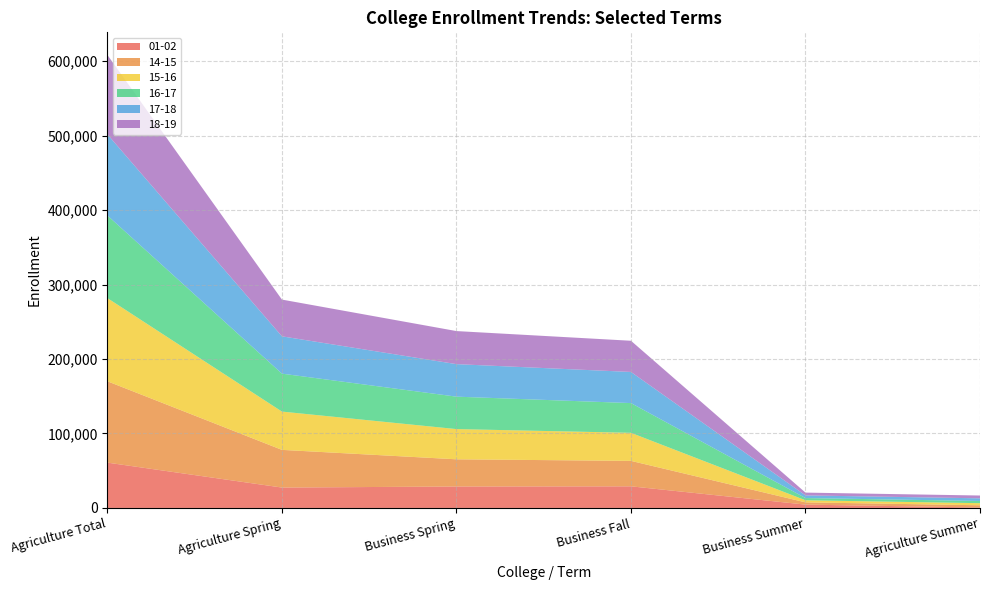

Reading right to left, what are all the values shown in this chart?

01-02: 568.0	4479.0	29029.0	28790.0	27383.0	60855.0
14-15: 3029.8	3029.8	34183.0	36530.0	50604.7	109234.8
15-16: 2808.0	2808.0	37685.3	40580.2	51417.5	111694.6
16-17: 2968.3	2968.3	39909.4	43552.2	50938.6	110961.5
17-18: 3562.2	3562.2	41811.4	43660.6	50106.8	108905.3
18-19: 3760.7	3760.7	41894.7	44409.0	49348.9	106615.0